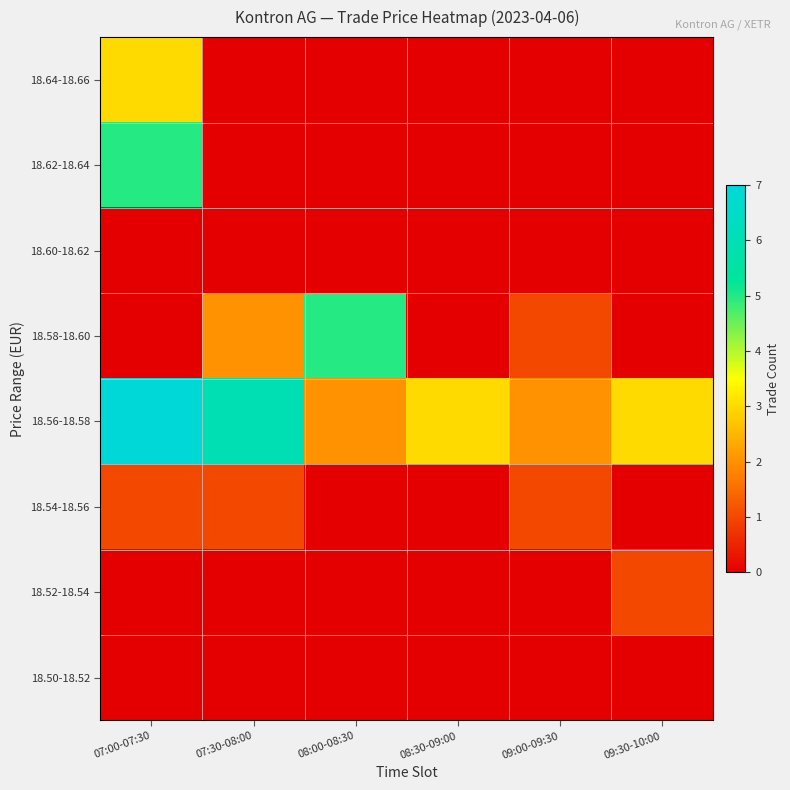

At how many categories does at least one series exceed 3?

3